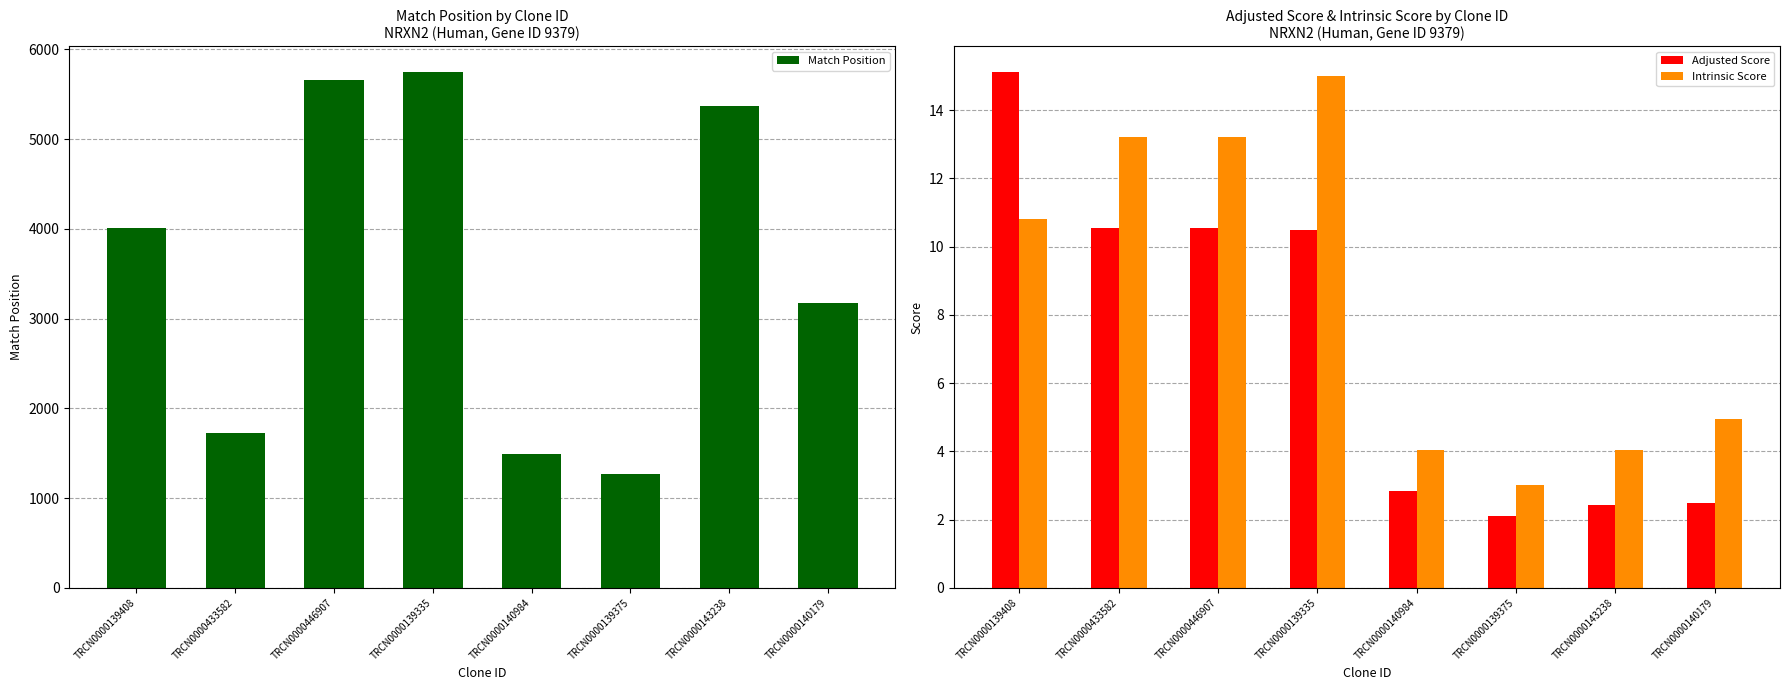

How many bars are there in each group?

3